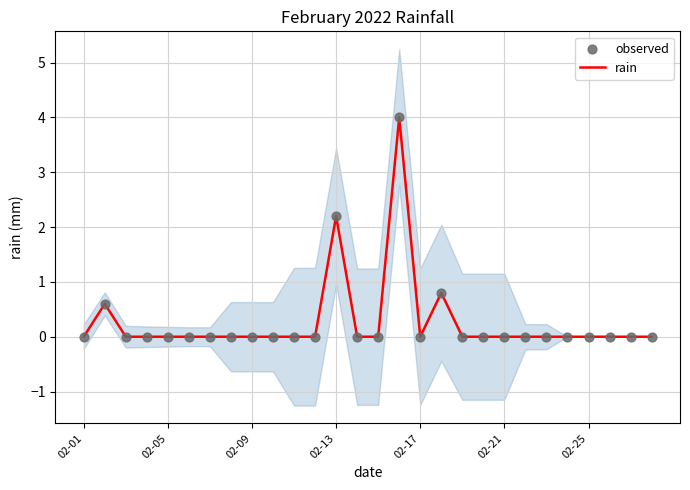

Which series contains the lowest Y value?

rain